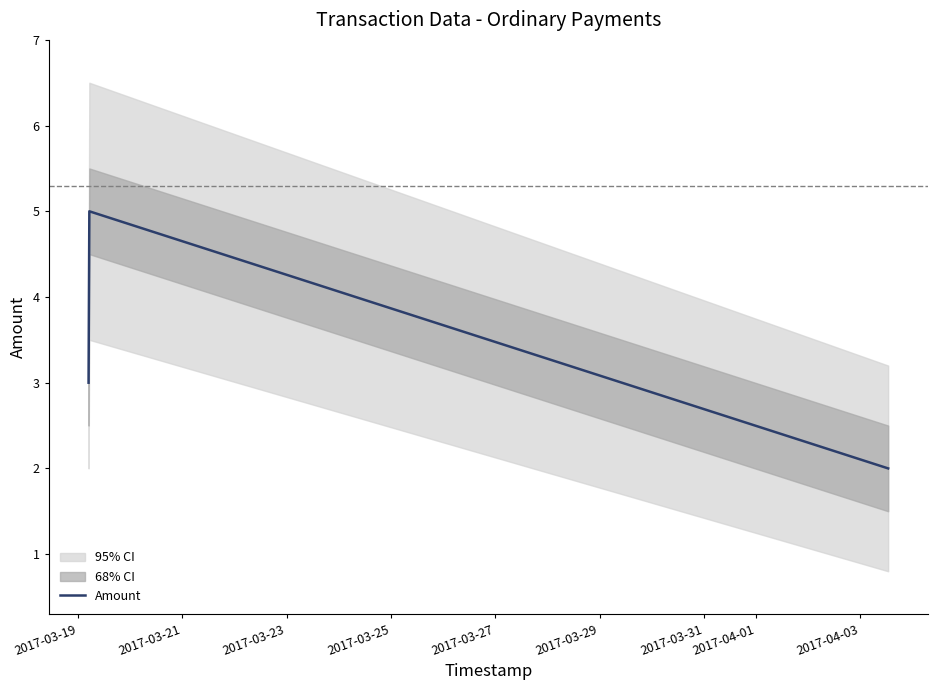

True or false: there are more than 0 points higher than both neighbors.

True